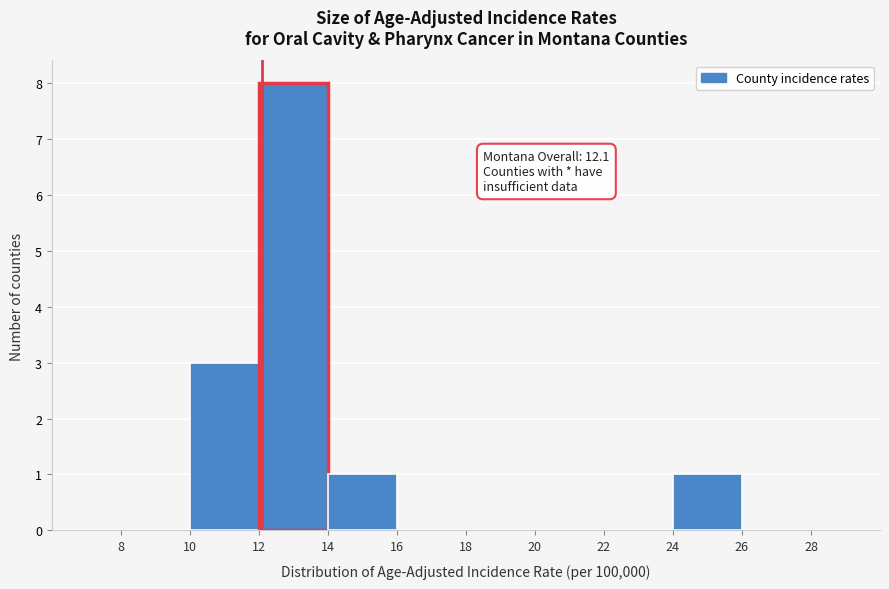

Which range on the x-axis has the tallest bar?

12 to 14